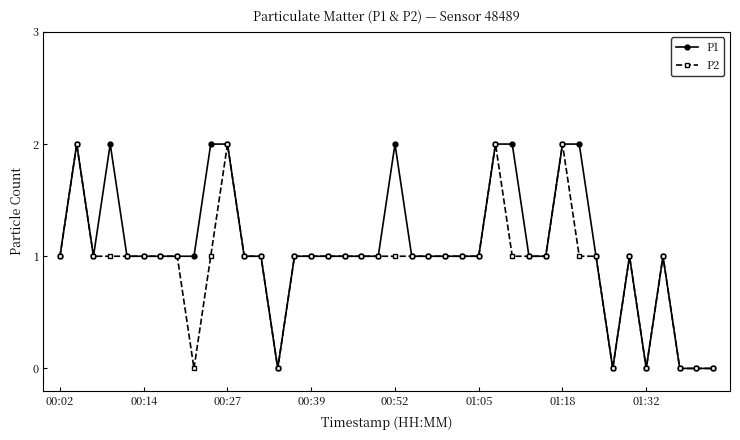

What is the maximum value for P1?

2